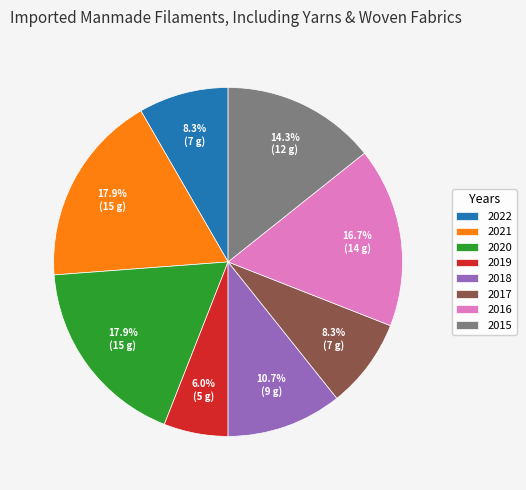

To the nearest percent, what is the difference between the largest and smallest slice percentages?

12%